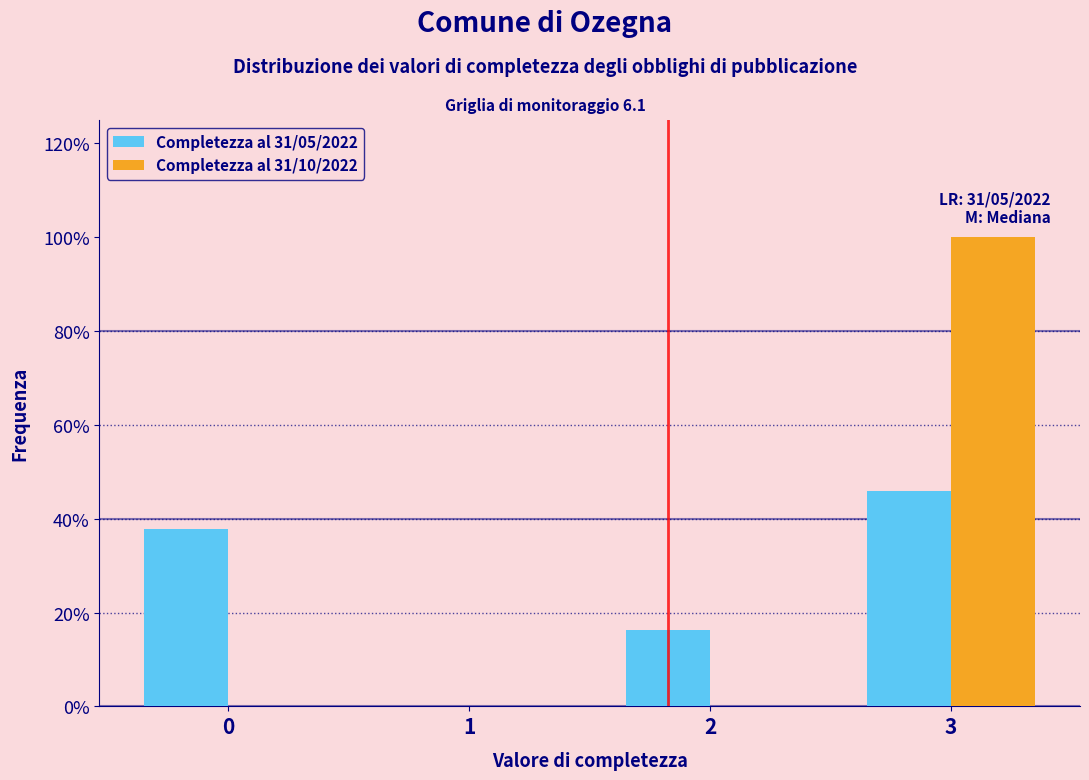

Reading left to right, what are all the values shown in this chart?

Completezza al 31/05/2022: 0=37.8	1=0.0	2=16.2	3=45.9
Completezza al 31/10/2022: 0=0.0	1=0.0	2=0.0	3=100.0